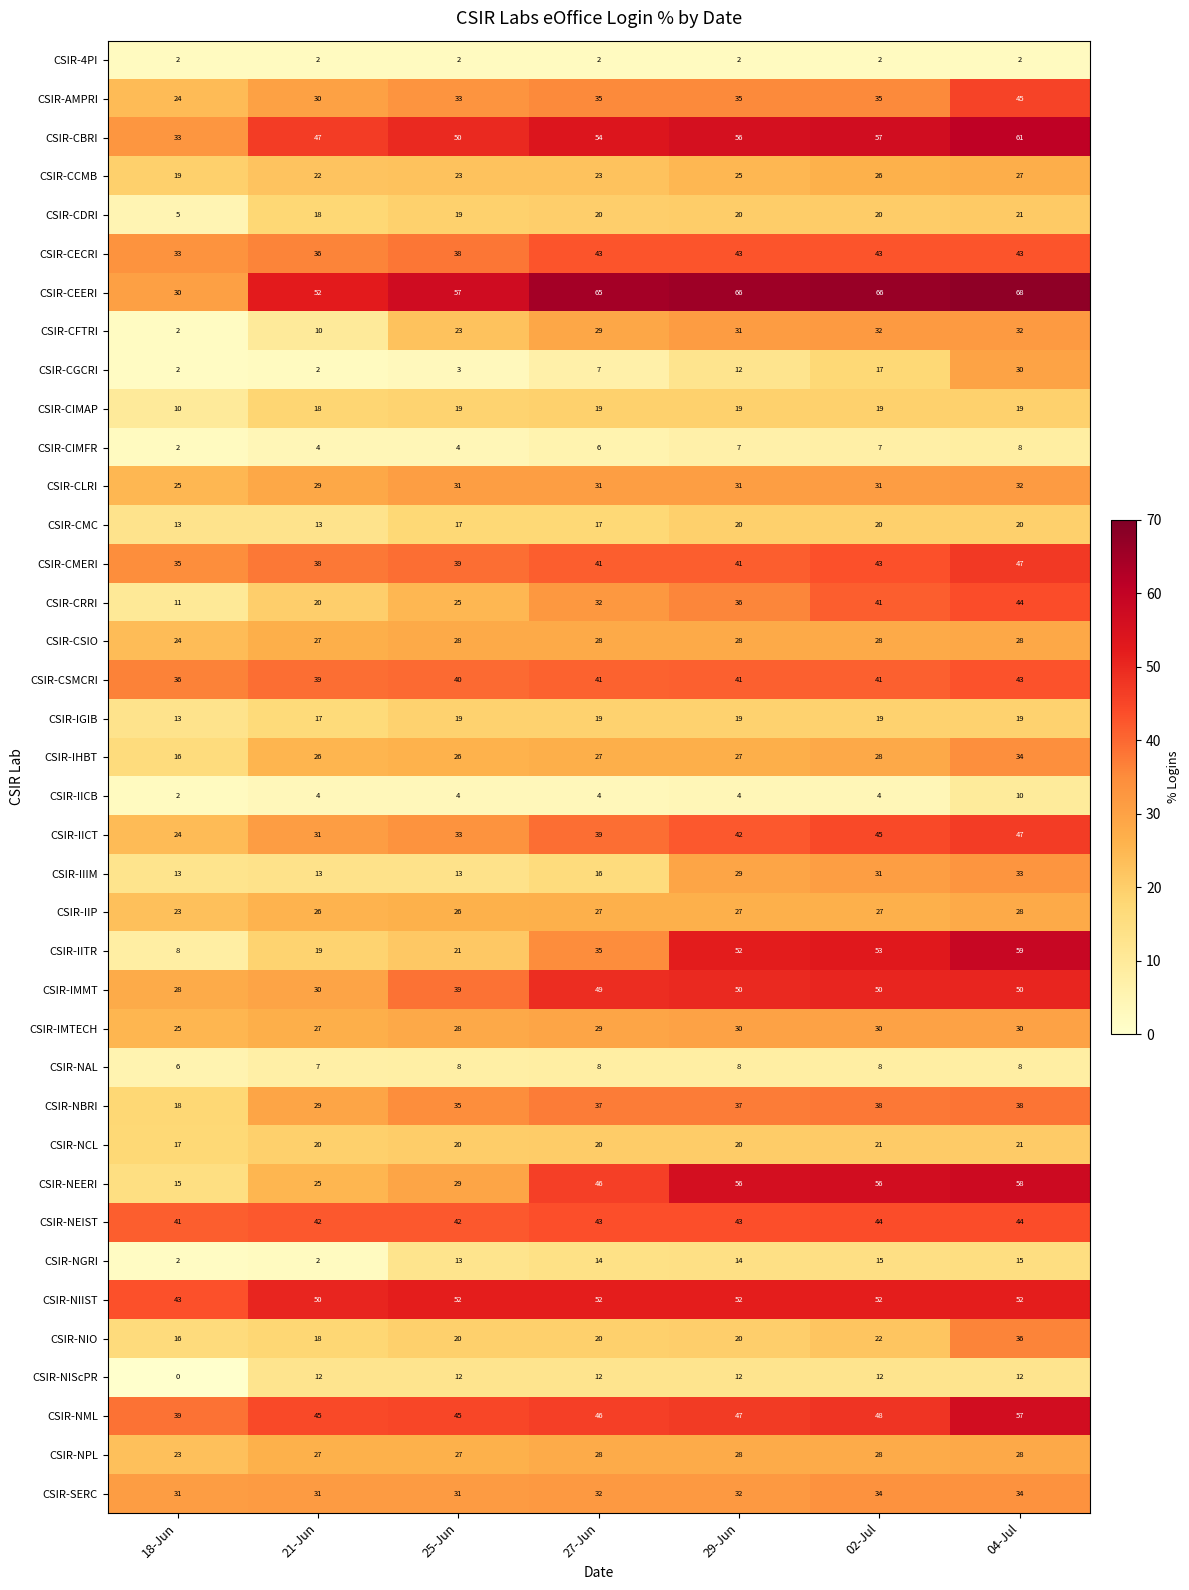

What is the difference between the highest and lowest values at 27-Jun?

63